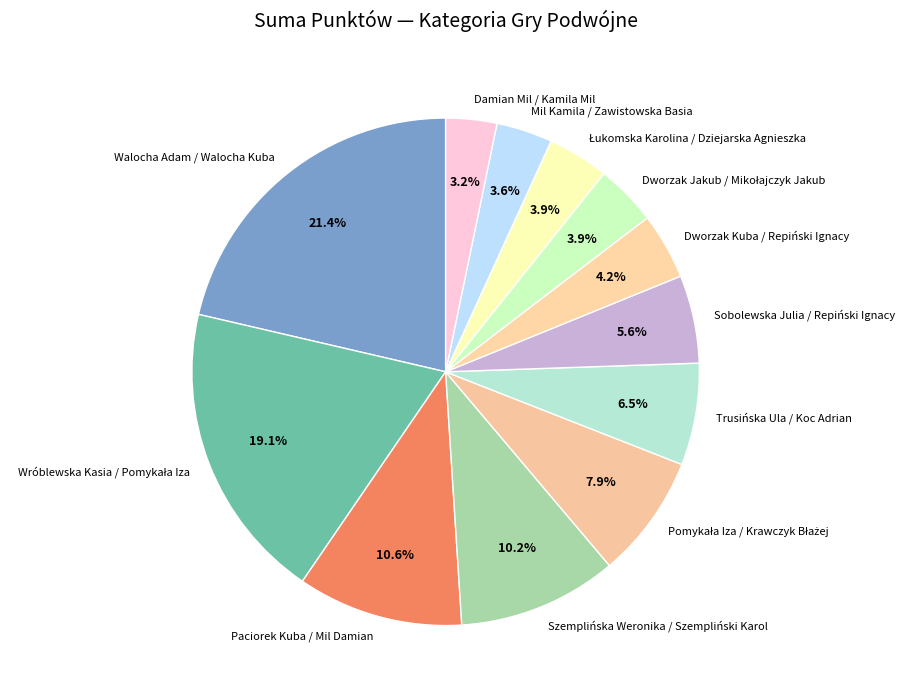

To the nearest percent, what is the average slice percentage?

8%